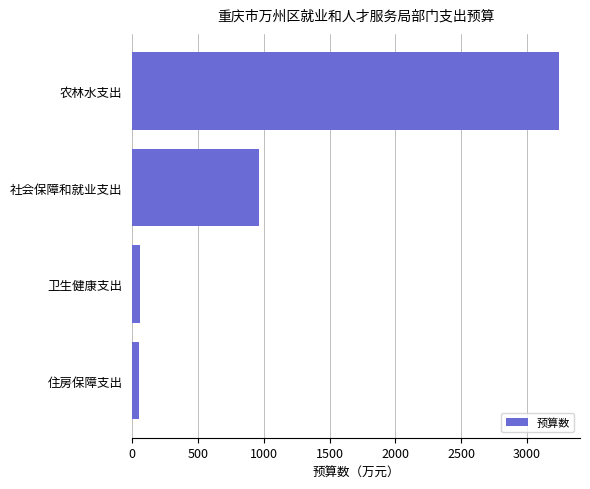

What is the smallest value displayed?

51.0